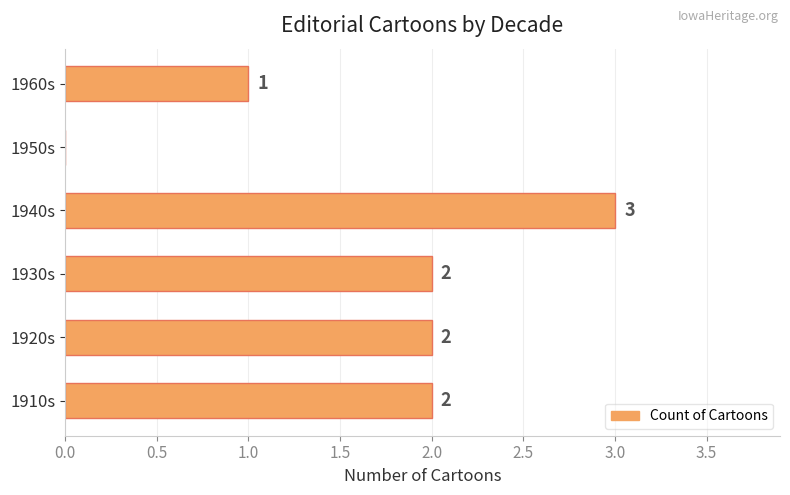

What is the sum of all values?

10